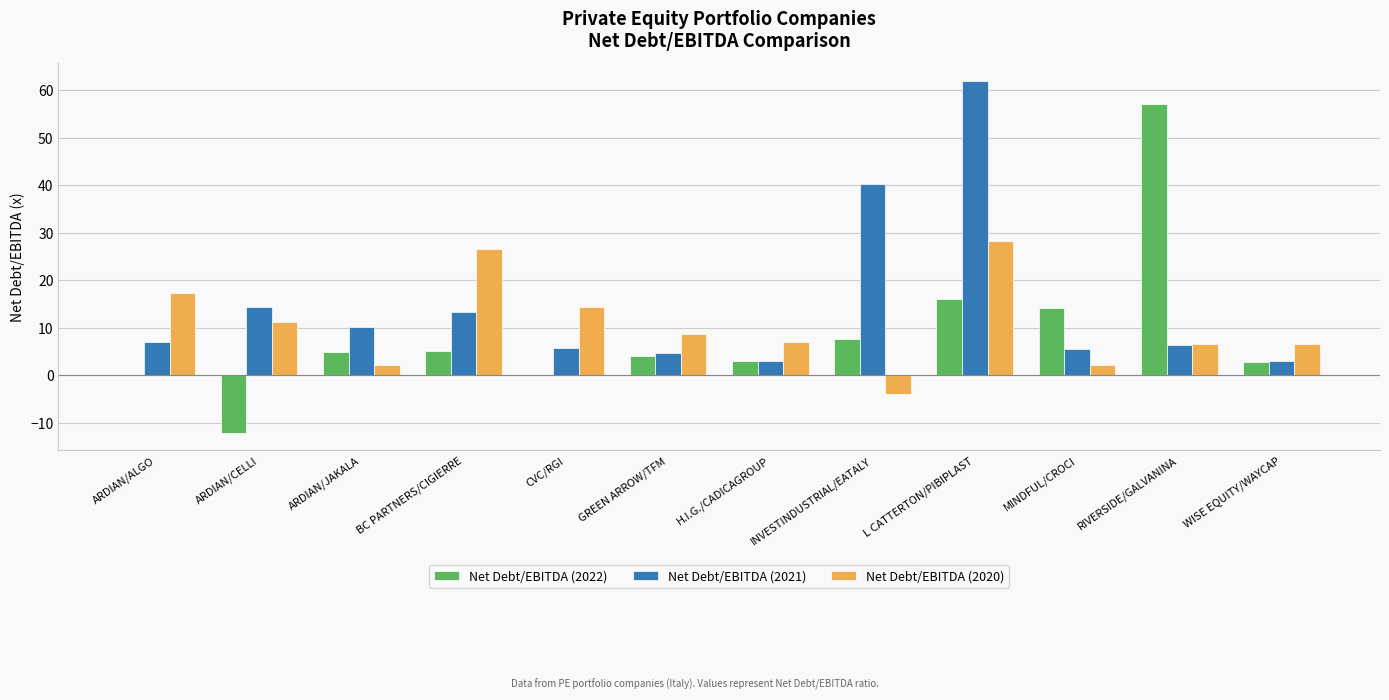

True or false: Net Debt/EBITDA (2021) has a value of 4.7 at GREEN ARROW/TFM.

True